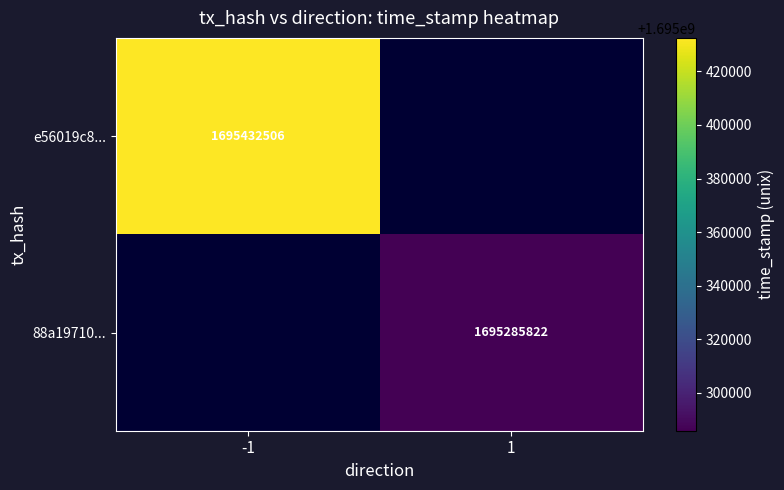

True or false: 88a19710... has a value of 1695285822 at 1.

True